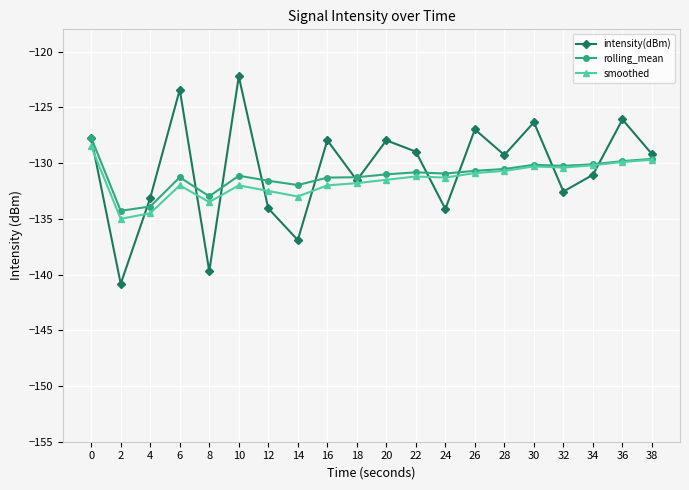

Read the smoothed value at 24.

-131.3